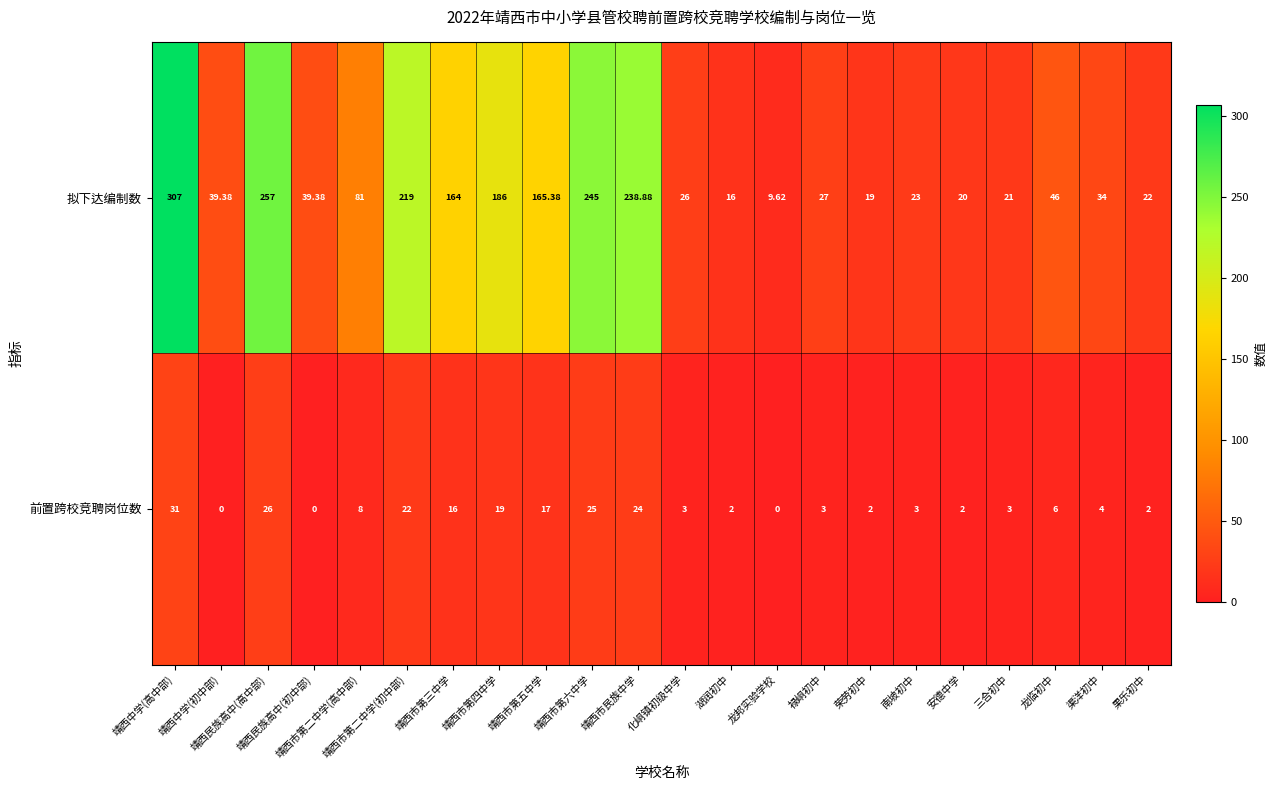

Rank the series at 荣劳初中 from highest to lowest value.

拟下达编制数, 前置跨校竞聘岗位数